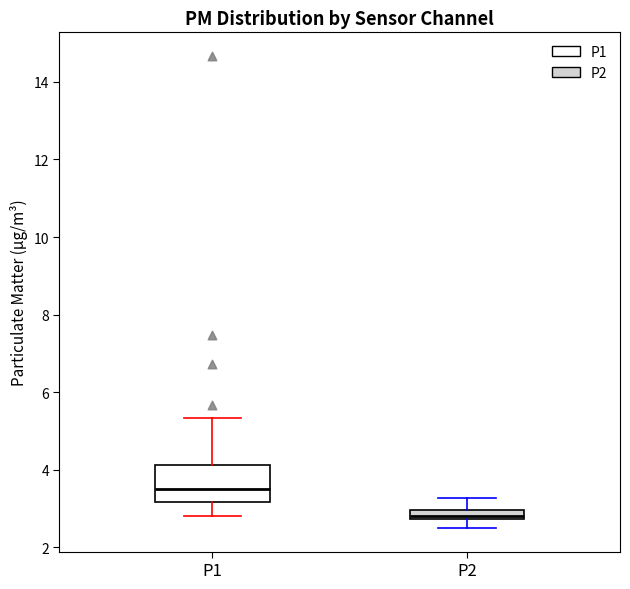

Comparing the boxes themselves (not the whiskers), which one is the tallest?

P1